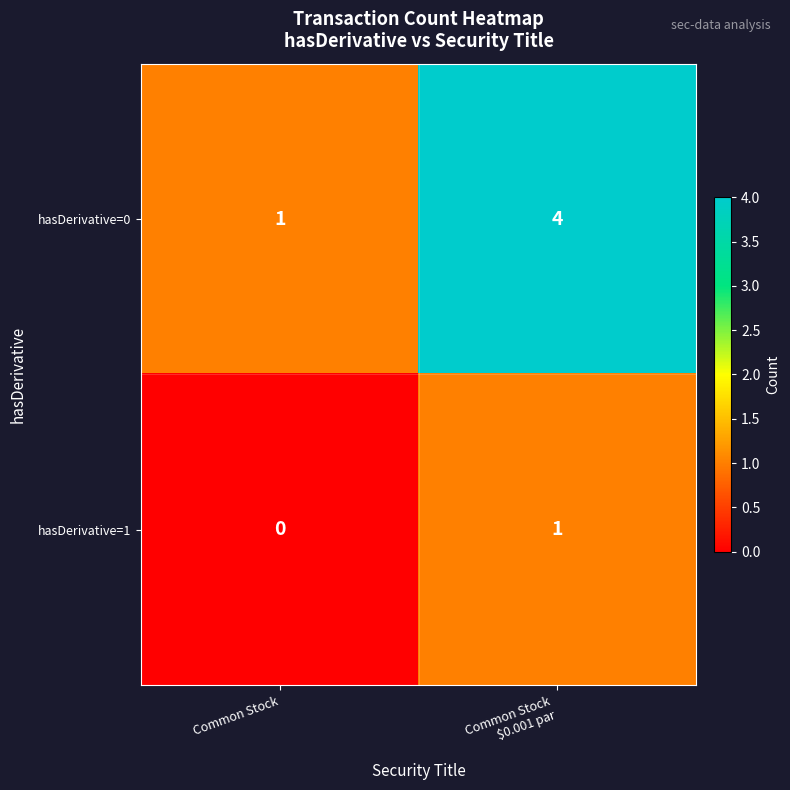

The value of hasDerivative=1 at Common Stock is 0. True or false?

True